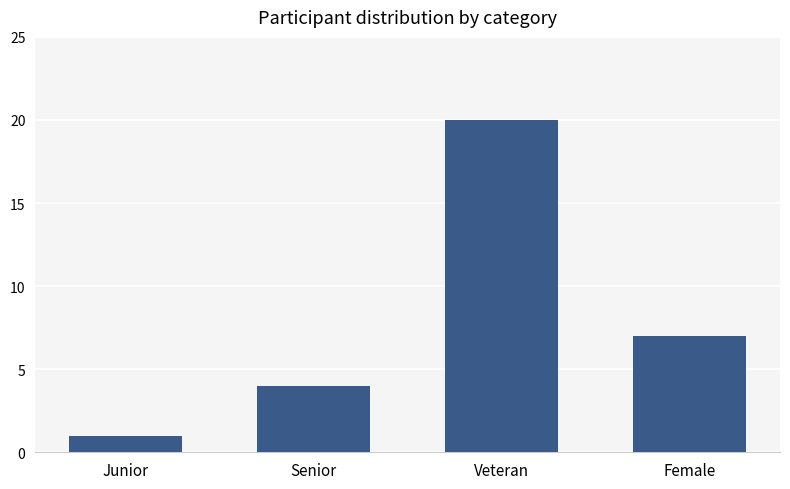

What is the approximate value at Veteran?

20